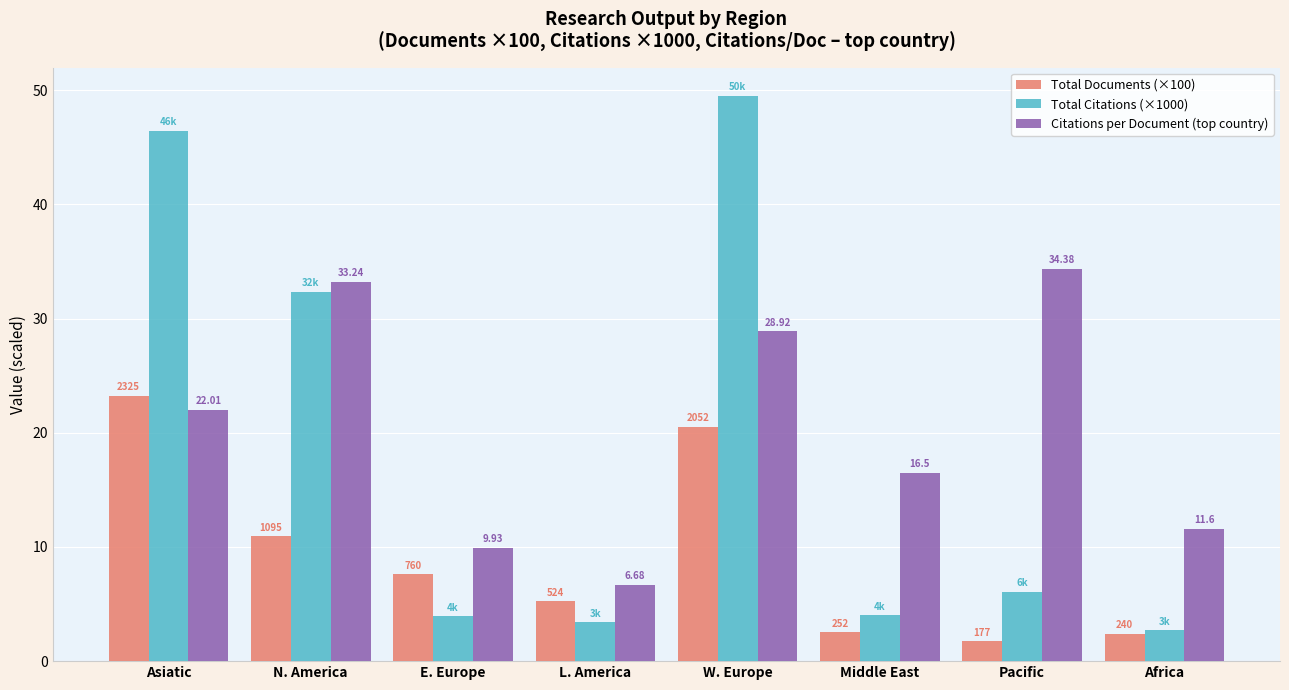

True or false: Total Documents (×100) has a value of 10.9 at N. America.

True